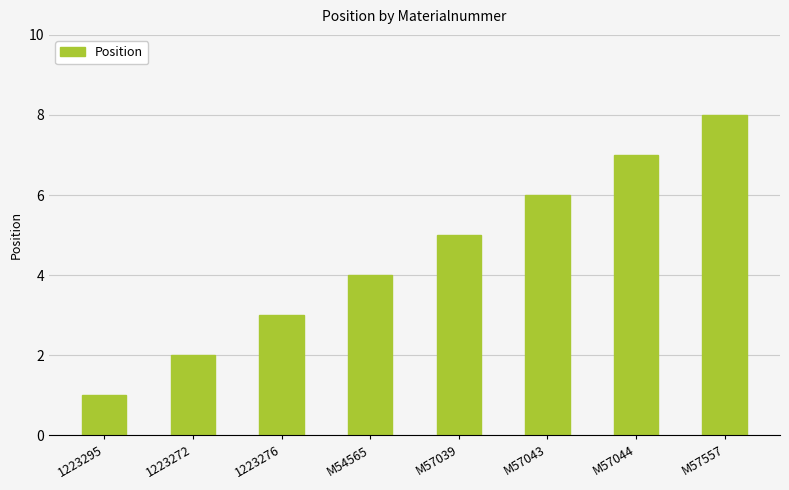

What is the greatest value displayed?

8